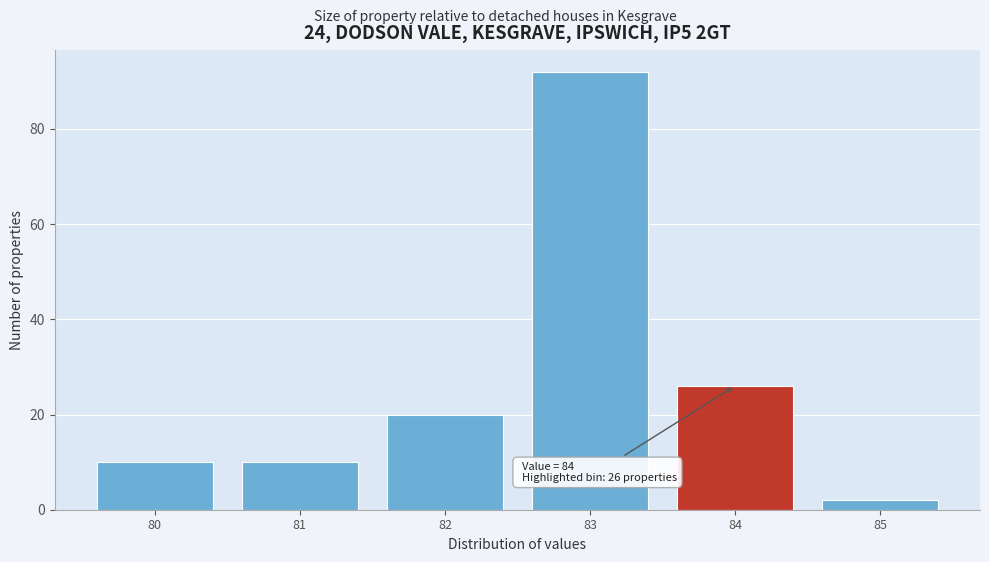

Reading left to right, extract all data points from this chart.

80=10	81=10	82=20	83=92	84=26	85=2